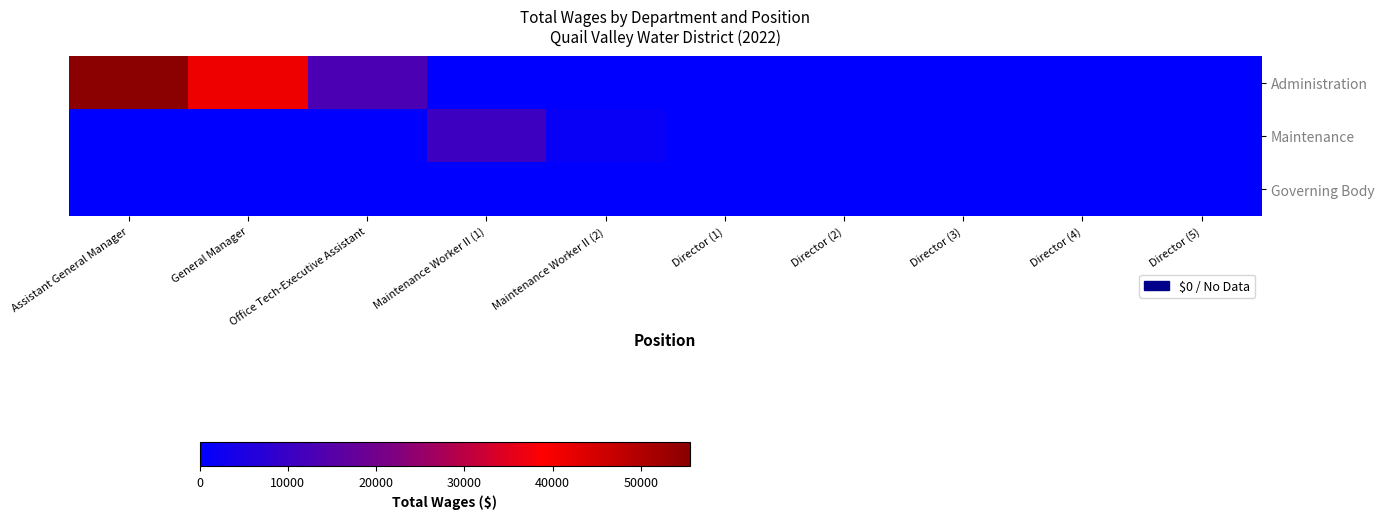

Which has a higher value, Director (4) or Maintenance Worker II (1)?

Director (4)